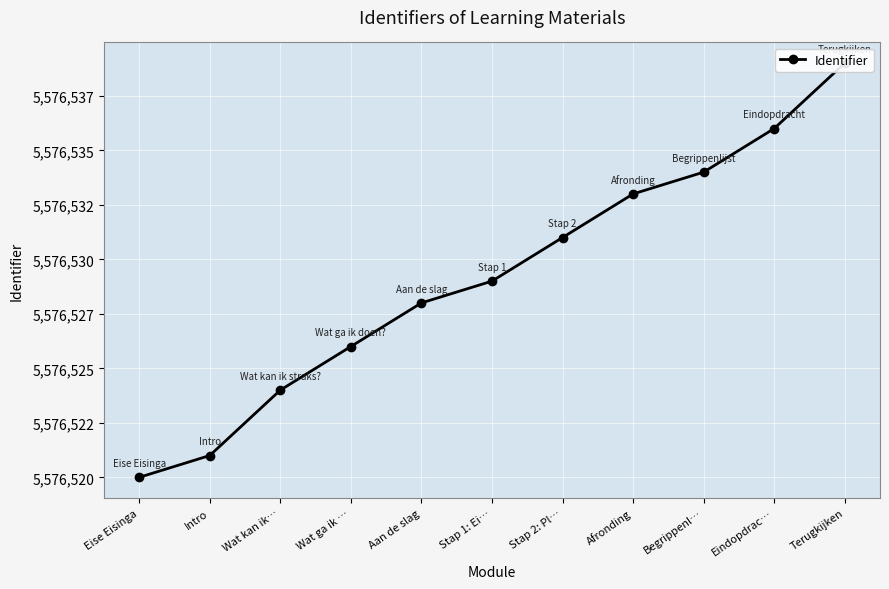

Reading right to left, what are all the values shown in this chart?

Terugkijken=5576539	Eindopdrac…=5576536	Begrippenl…=5576534	Afronding=5576533	Stap 2: Pl…=5576531	Stap 1: Ei…=5576529	Aan de slag=5576528	Wat ga ik …=5576526	Wat kan ik…=5576524	Intro=5576521	Eise Eisinga=5576520